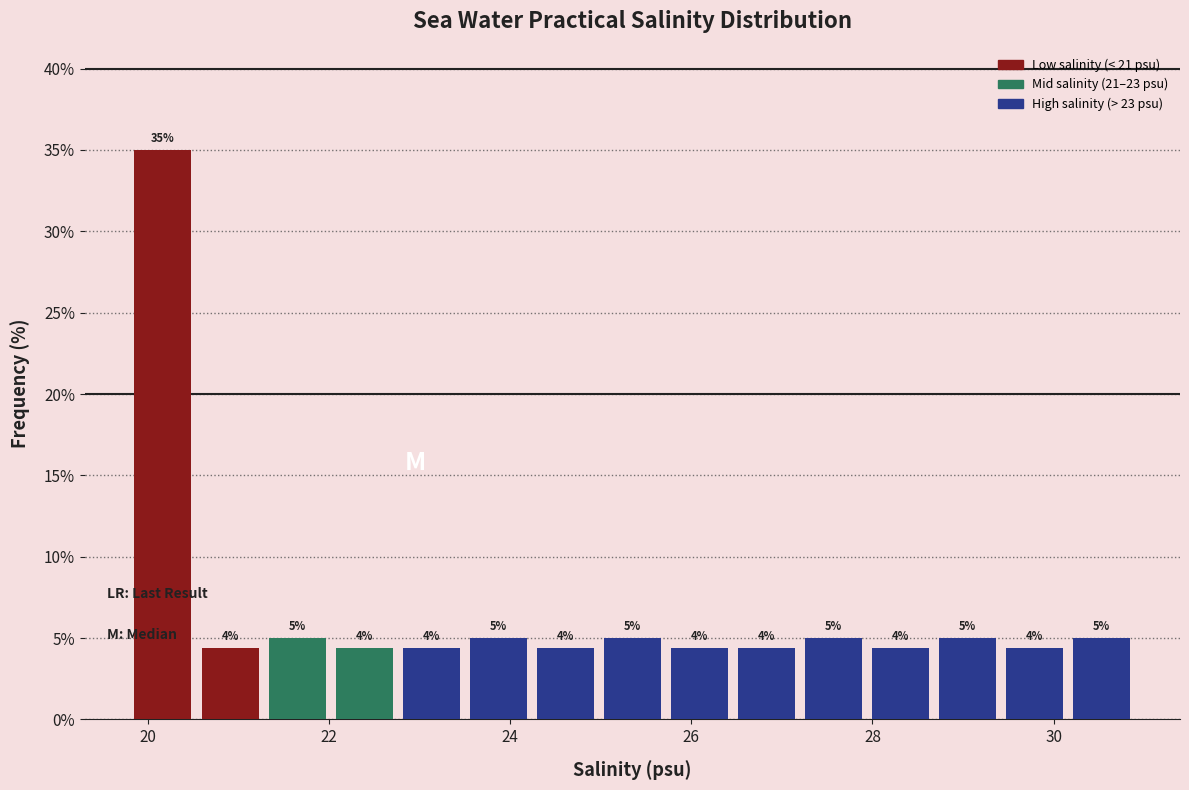

Around what value on the x-axis is the tallest bar? Give the approximate position of its centre, as read against the axis.

20.2